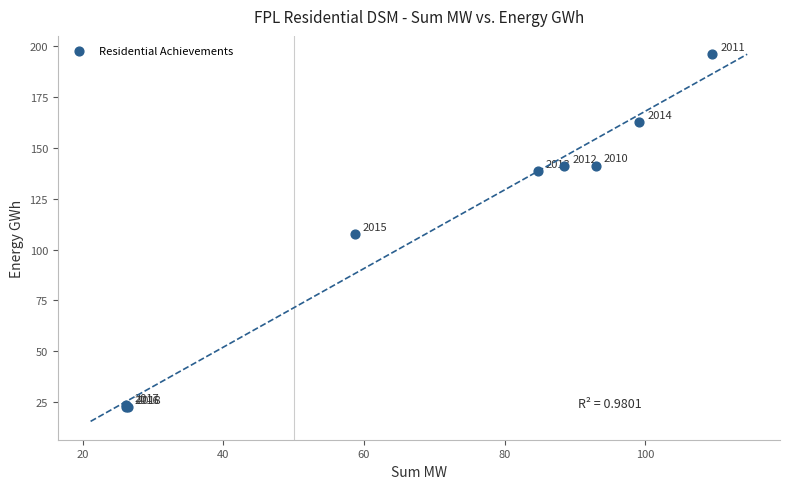

What Y value in the scatter plot is closest to 109?

107.7